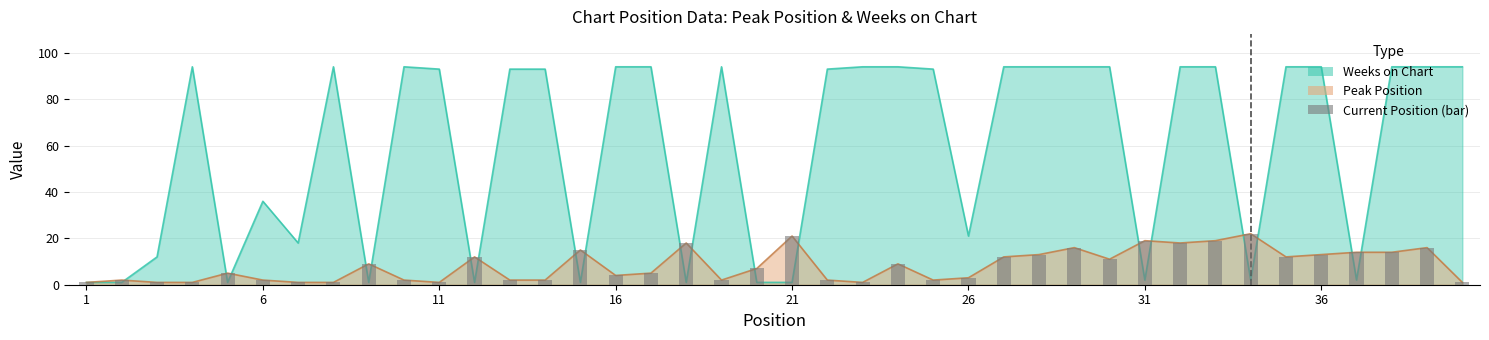

Reading left to right, transcribe all the data shown in this chart.

Peak Position: 1=1	2=2	3=1	4=1	5=5	6=2	7=1	8=1	9=9	10=2	11=1	12=12	13=2	14=2	15=15	16=4	17=5	18=18	19=2	20=7	21=21	22=2	23=1	24=9	25=2	26=3	27=12	28=13	29=16	30=11	31=19	32=18	33=19	34=22	35=12	36=13	37=14	38=14	39=16	40=1
Weeks on Chart: 1=1	2=1	3=12	4=94	5=1	6=36	7=18	8=94	9=1	10=94	11=93	12=1	13=93	14=93	15=1	16=94	17=94	18=1	19=94	20=1	21=1	22=93	23=94	24=94	25=93	26=21	27=94	28=94	29=94	30=94	31=2	32=94	33=94	34=2	35=94	36=94	37=2	38=94	39=94	40=94